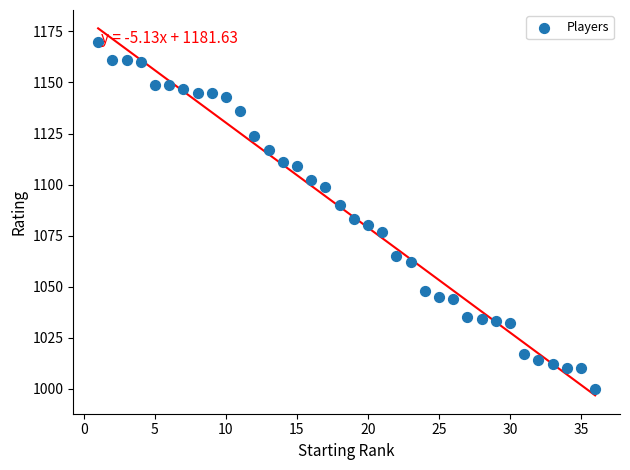

What Y value in the scatter plot is closest to 1085?

1083